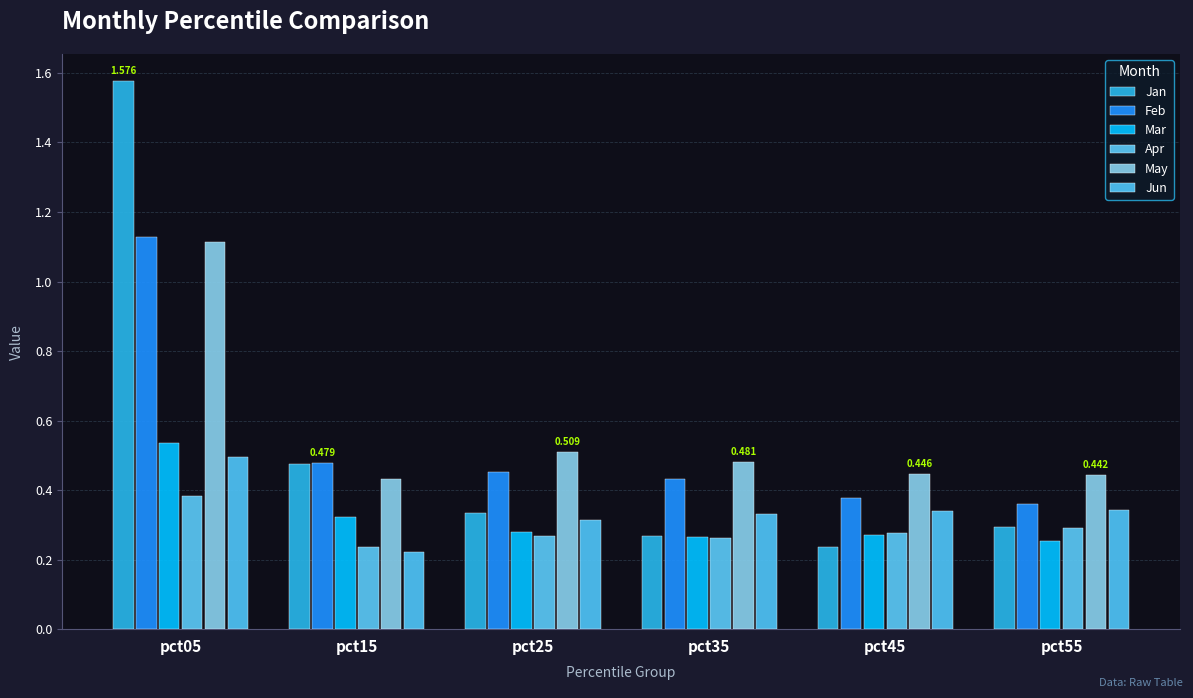

How many categories are shown in the chart?

6